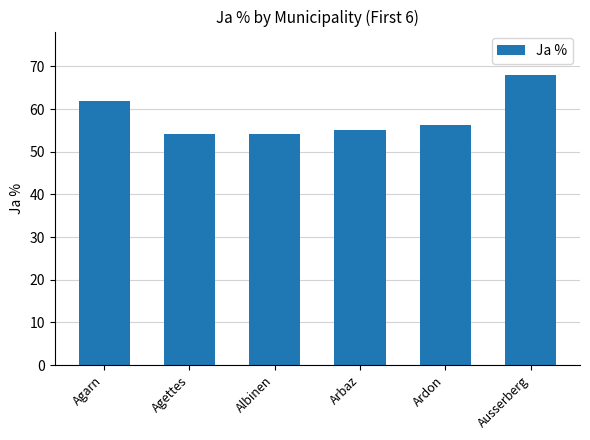

Where is the data nearest to the value 61?

Agarn